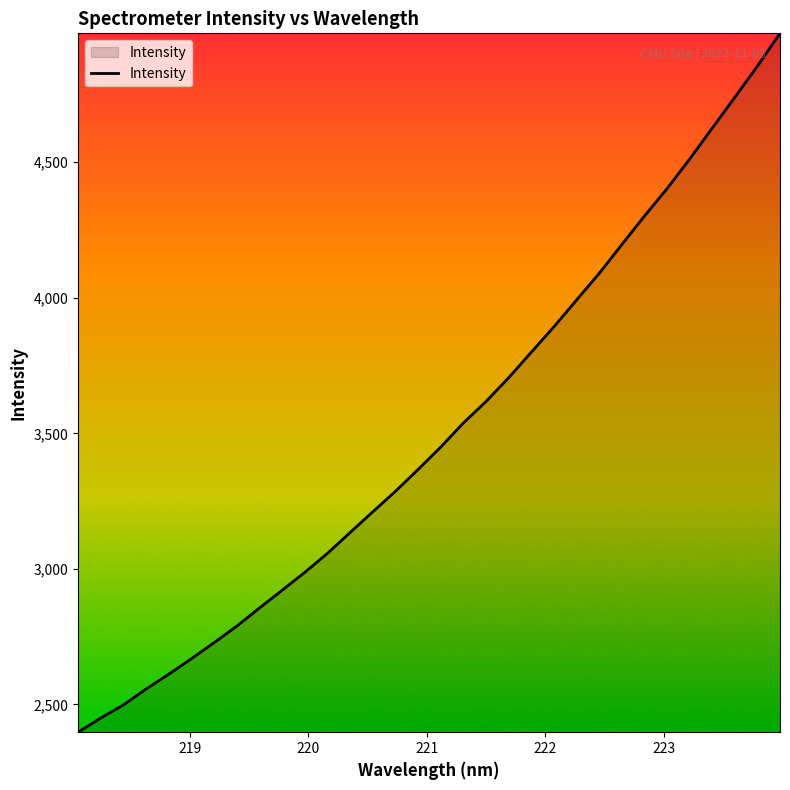

What is the smallest value displayed?

2397.8